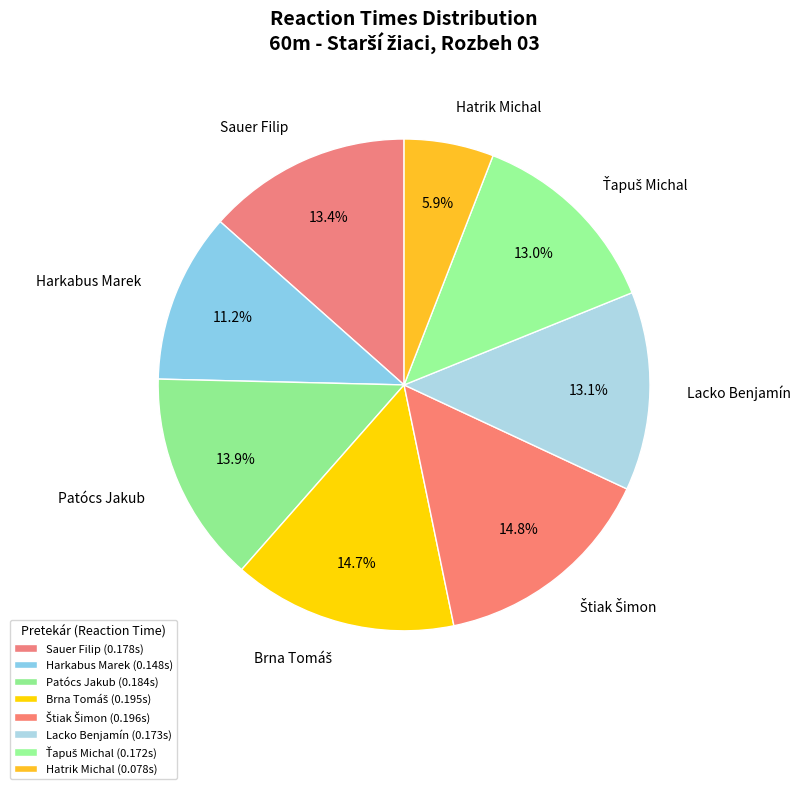

What percentage is the Harkabus Marek slice, to the nearest percent?

11%